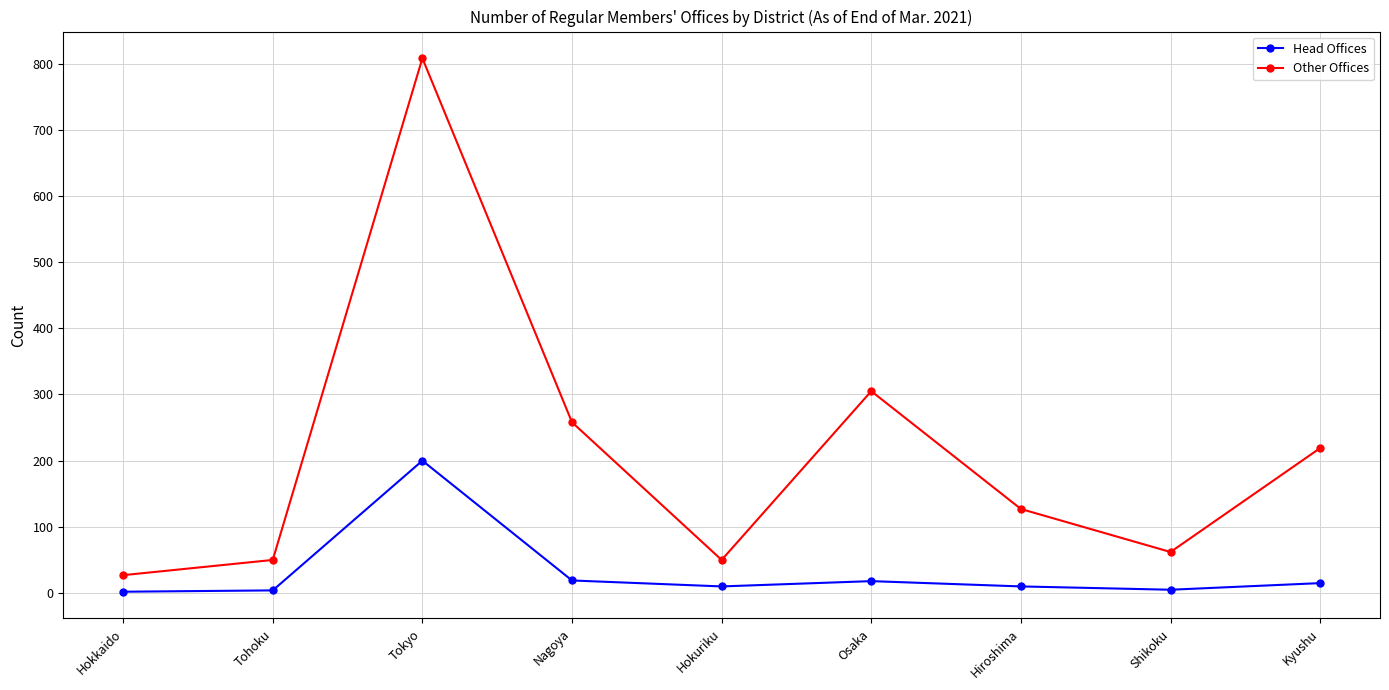

True or false: Other Offices and Head Offices intersect in this chart.

False